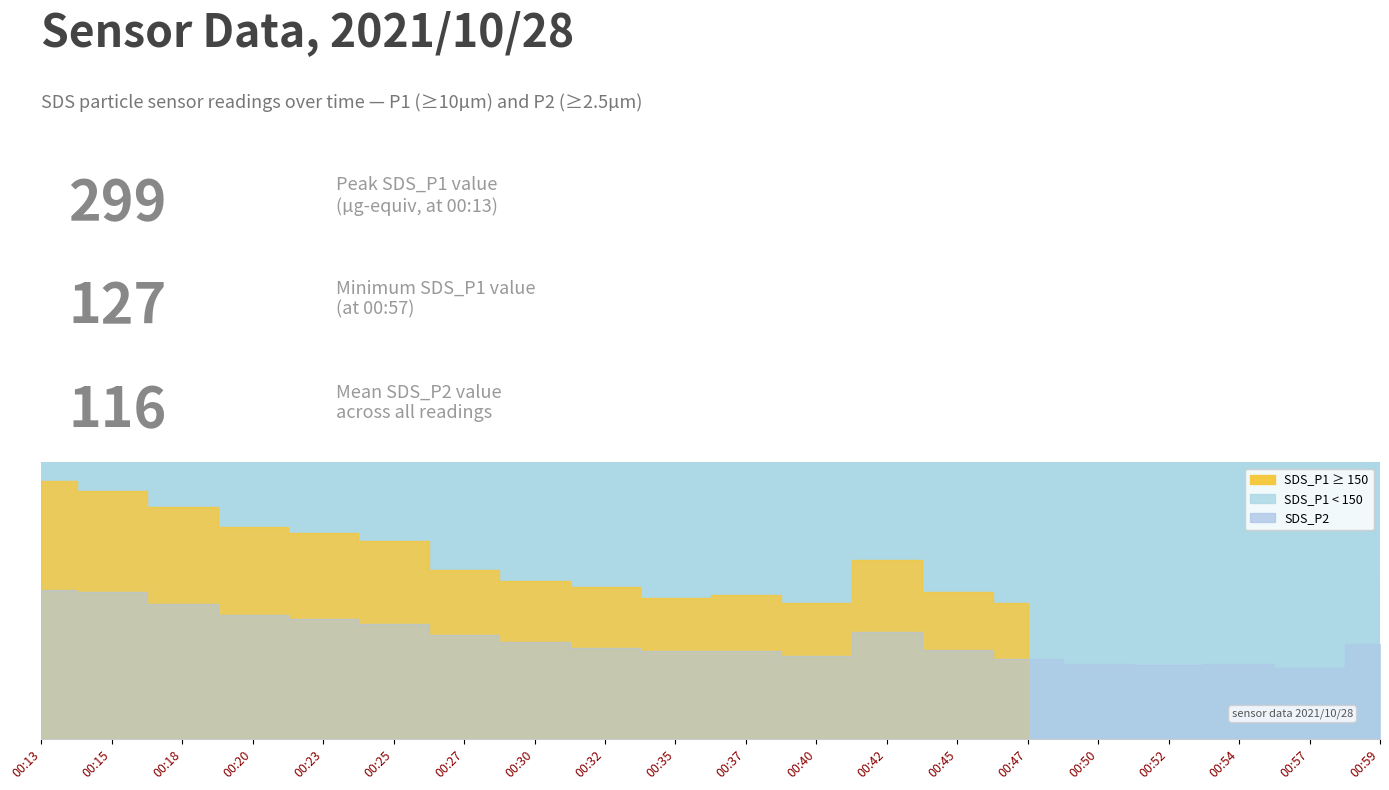

Reading left to right, transcribe all the data shown in this chart.

SDS_P1: 00:13=298.8	00:15=287.2	00:18=268.1	00:20=244.8	00:23=238.1	00:25=228.9	00:27=195.9	00:30=183.2	00:32=175.2	00:35=162.8	00:37=166.7	00:40=157.7	00:42=207.3	00:45=169.9	00:47=157.5	00:50=142.2	00:52=137.2	00:54=143.4	00:57=127.3	00:59=185.1
SDS_P2: 00:13=172.6	00:15=169.9	00:18=156.1	00:20=142.9	00:23=138.5	00:25=133.4	00:27=120.7	00:30=112.2	00:32=105.6	00:35=101.7	00:37=101.8	00:40=96.5	00:42=123.9	00:45=102.9	00:47=92.6	00:50=86.7	00:52=85.8	00:54=86.3	00:57=81.5	00:59=109.7